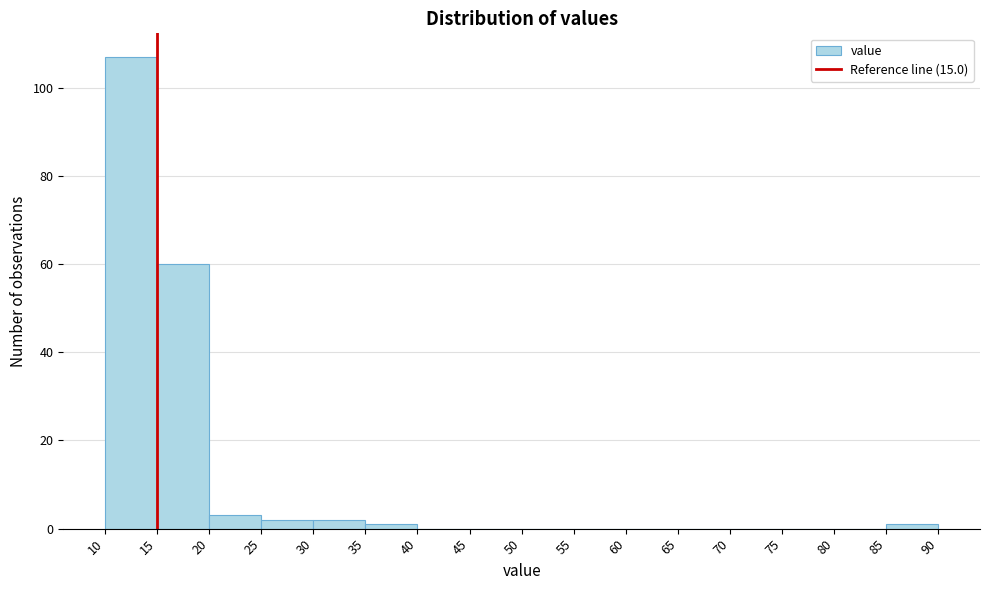

Over which range of the x-axis is the bar tallest?

10 to 15